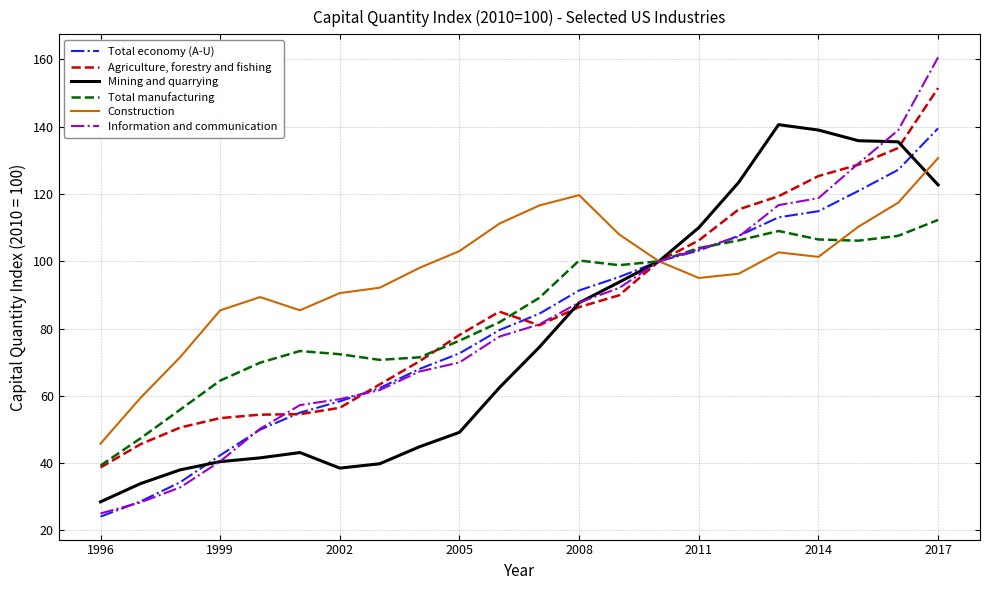

What is the highest value of the Agriculture, forestry and fishing series?

151.5